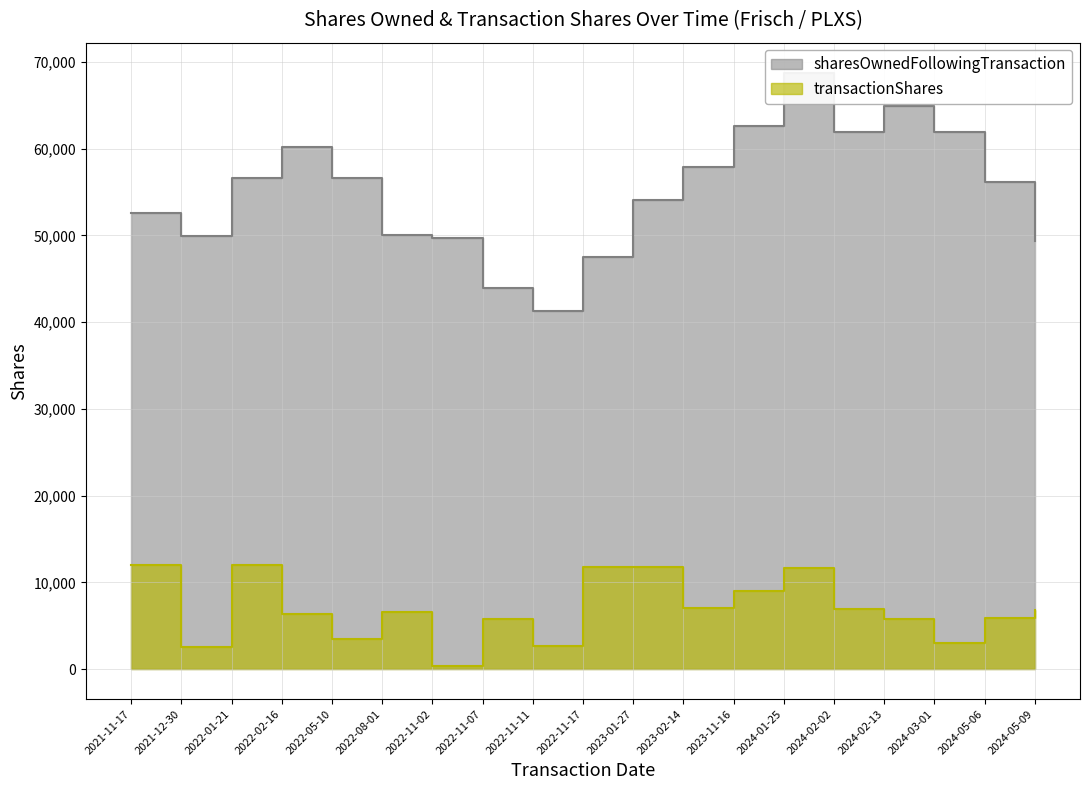

Where does the transactionShares series first go above 6580?

2021-11-17